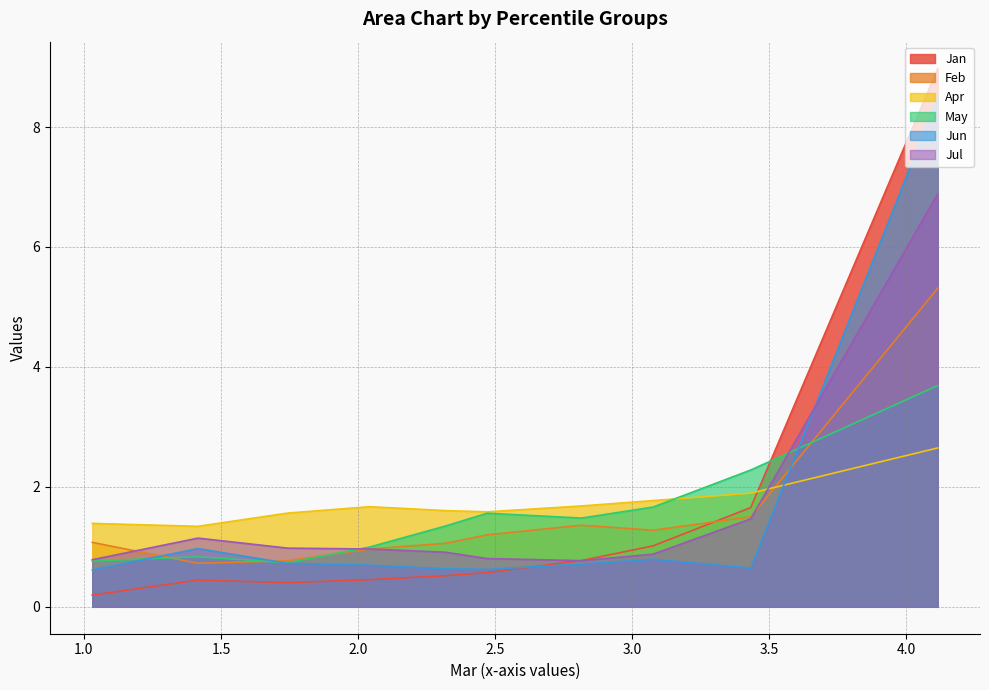

How many data points does each series have?

10